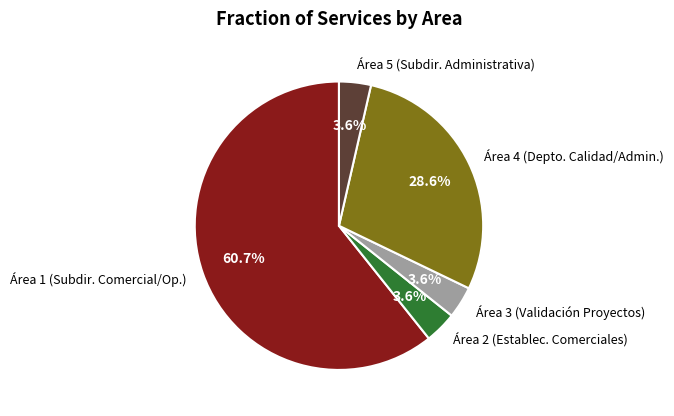

Count the number of slices in the pie.

5